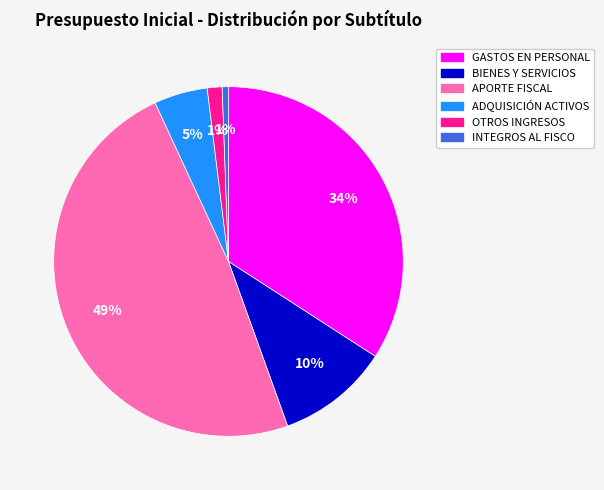

What is the largest slice in the pie chart?

APORTE FISCAL